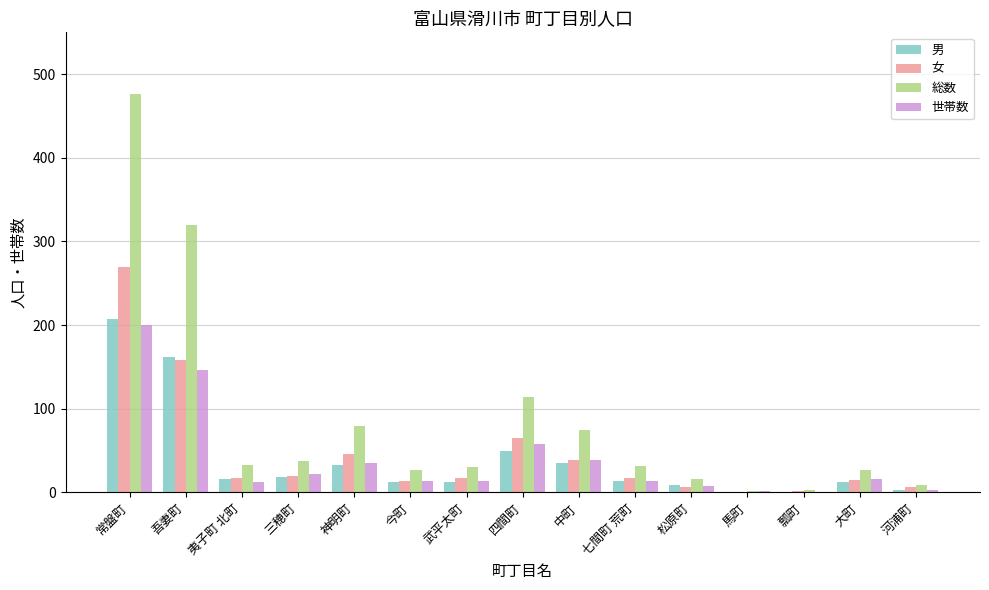

How many distinct data groups are displayed?

4